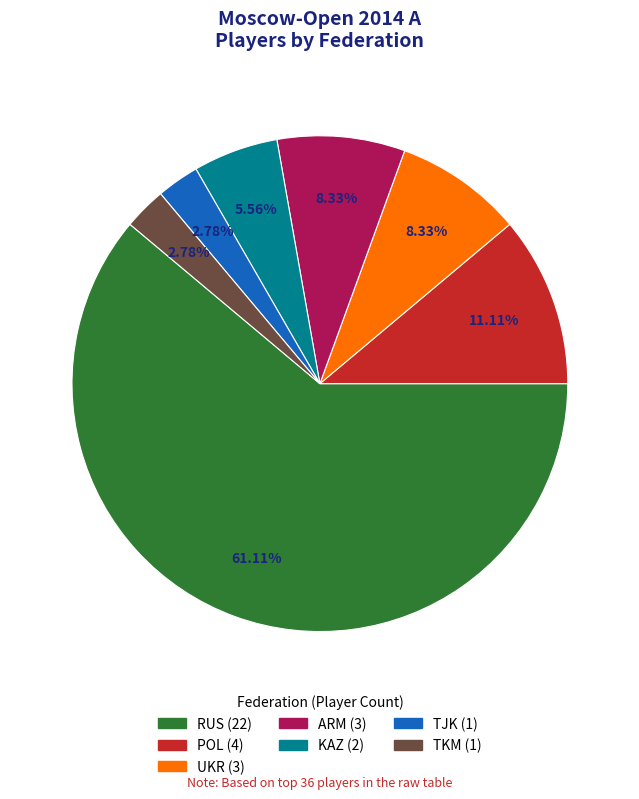

To the nearest percent, what portion does TJK represent?

3%